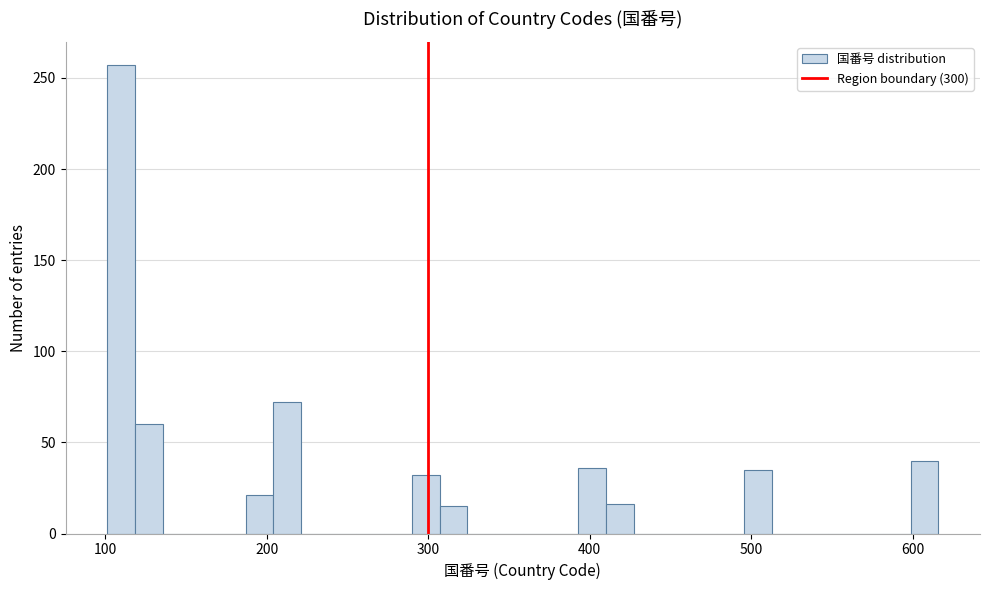

Around what value on the x-axis is the tallest bar? Give the approximate position of its centre, as read against the axis.

110